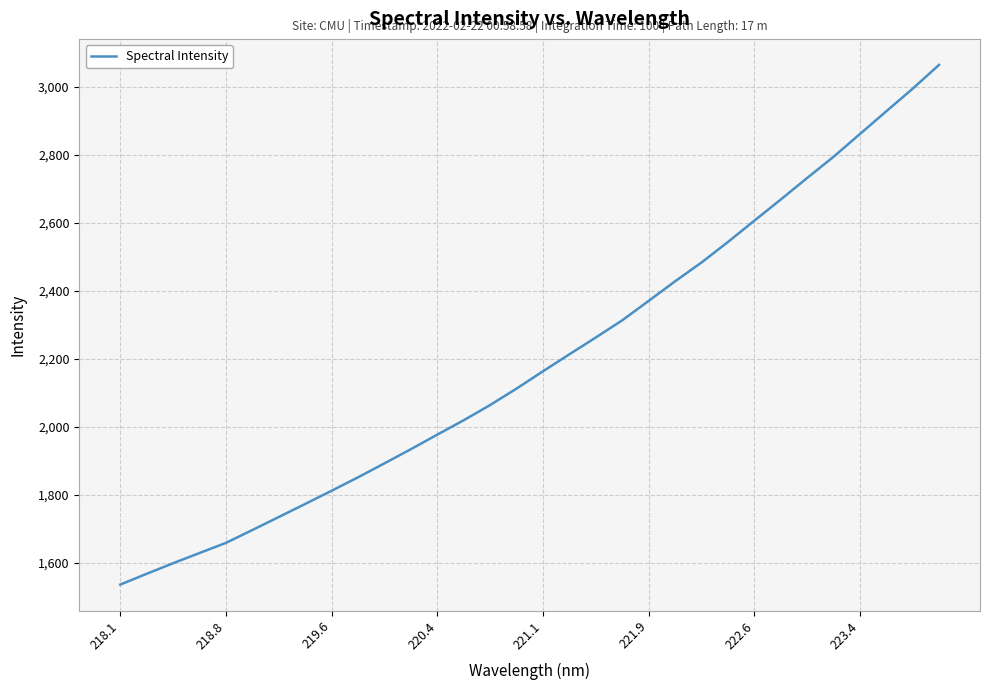

What is the greatest value displayed?

3065.2